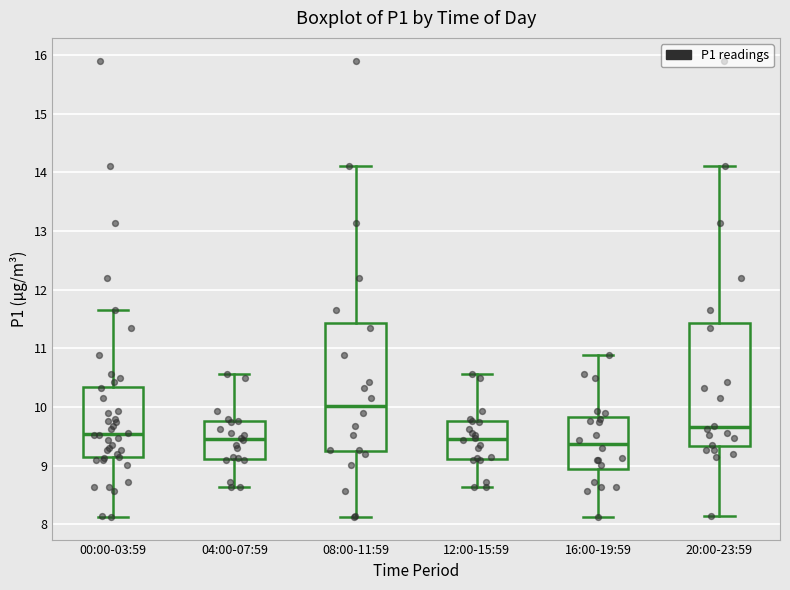

Reading left to right, transcribe this box plot: for each box, give where its median line is, the range the box spans, and where its two whiskers end, as read against the y-axis. The values are not printed on the chart, so give them approximately, as read against the axis.

00:00-03:59: median 9.5, box 9.1 to 10.3, whiskers 8.1 to 11.7
04:00-07:59: median 9.5, box 9.1 to 9.8, whiskers 8.6 to 10.6
08:00-11:59: median 10.0, box 9.3 to 11.4, whiskers 8.1 to 14.1
12:00-15:59: median 9.5, box 9.1 to 9.8, whiskers 8.6 to 10.6
16:00-19:59: median 9.4, box 8.9 to 9.8, whiskers 8.1 to 10.9
20:00-23:59: median 9.7, box 9.3 to 11.4, whiskers 8.2 to 14.1